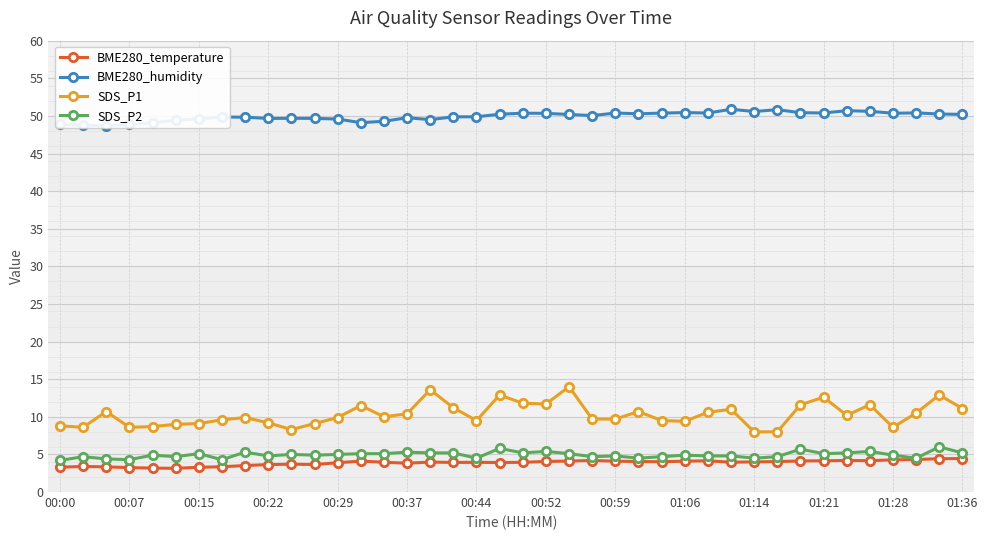

What is the minimum value shown in the chart?

3.1